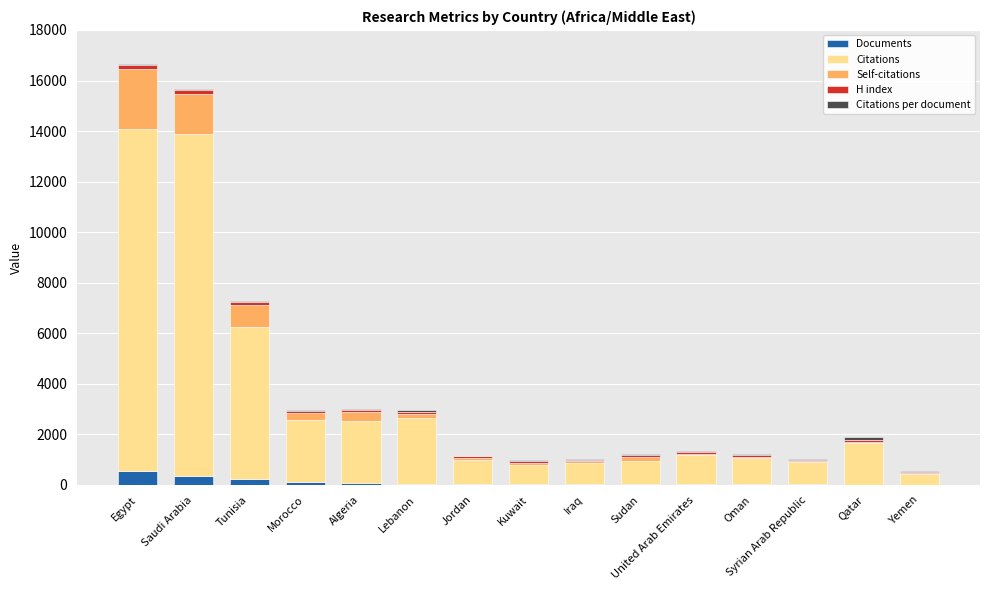

What is the sum of all Documents values?

1599